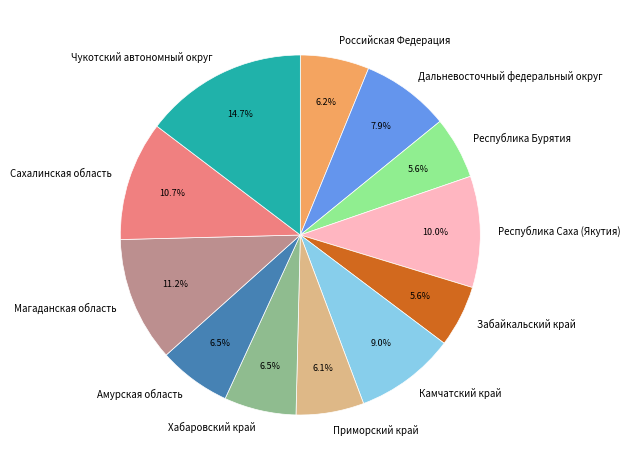

How many segments does this pie chart have?

12